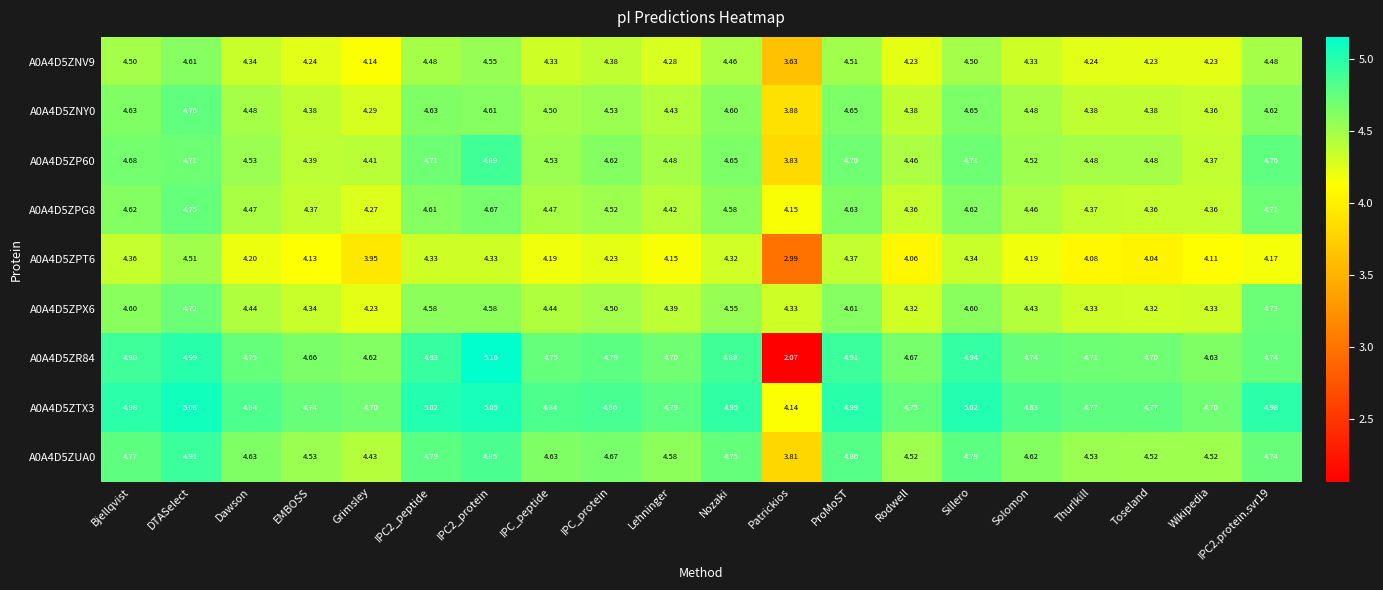

At which category does the chart reach its minimum across all series?

Patrickios